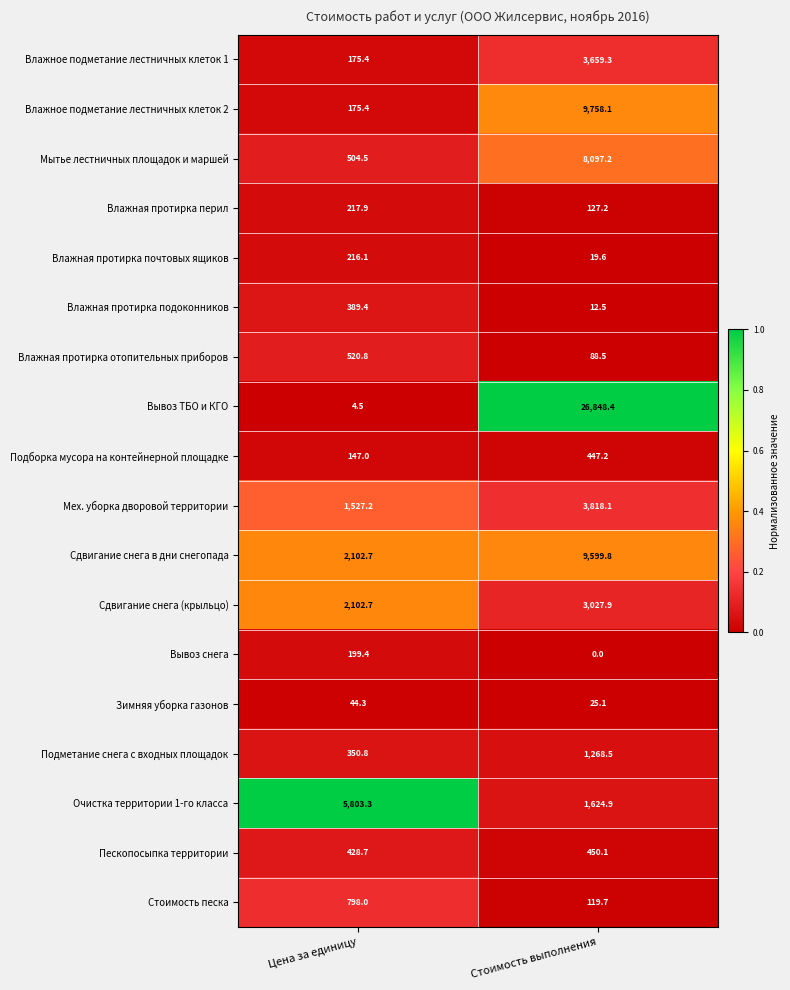

Which series has the largest total across all categories?

Вывоз ТБО и КГО